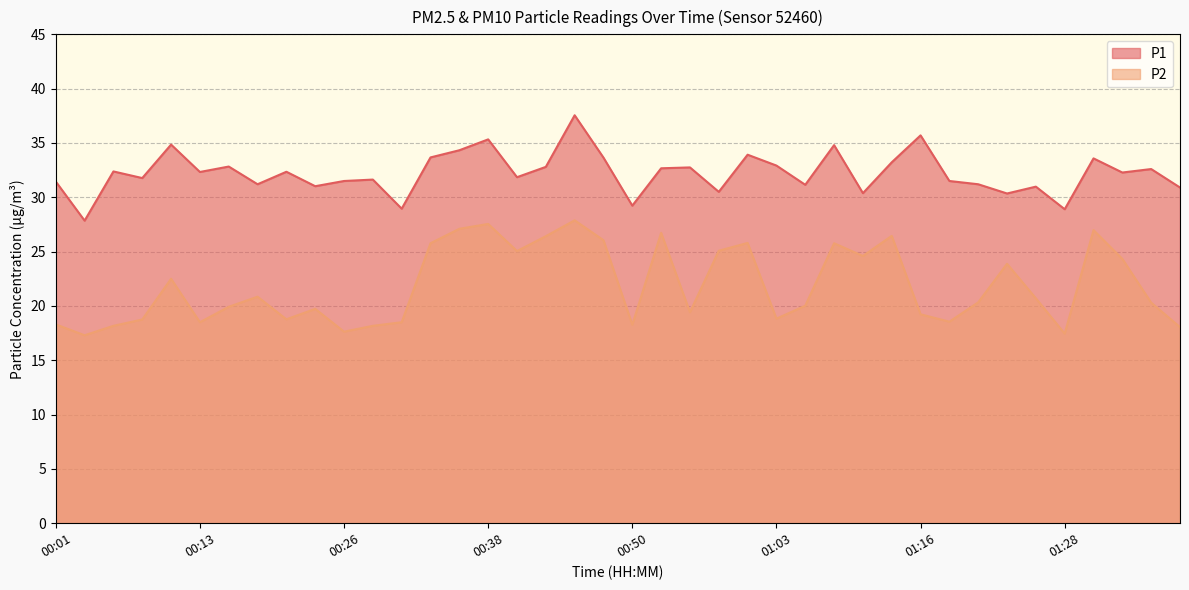

Between 00:31 and 00:46, which is larger?

00:46